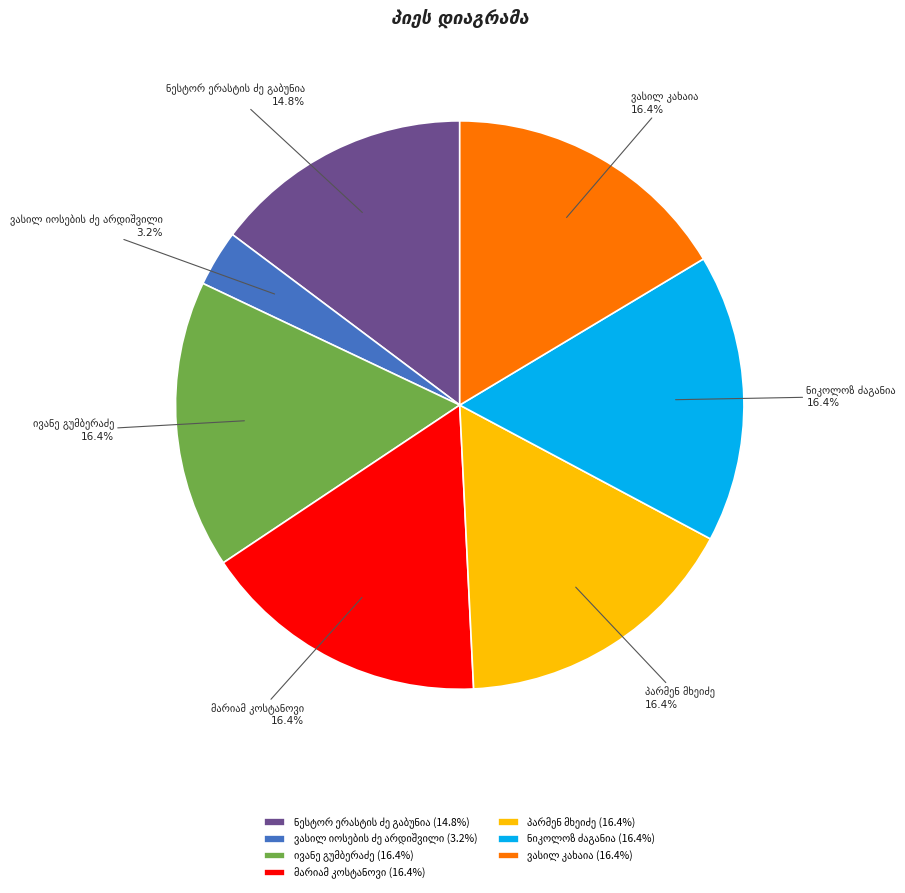

Does any single category account for the majority?

No